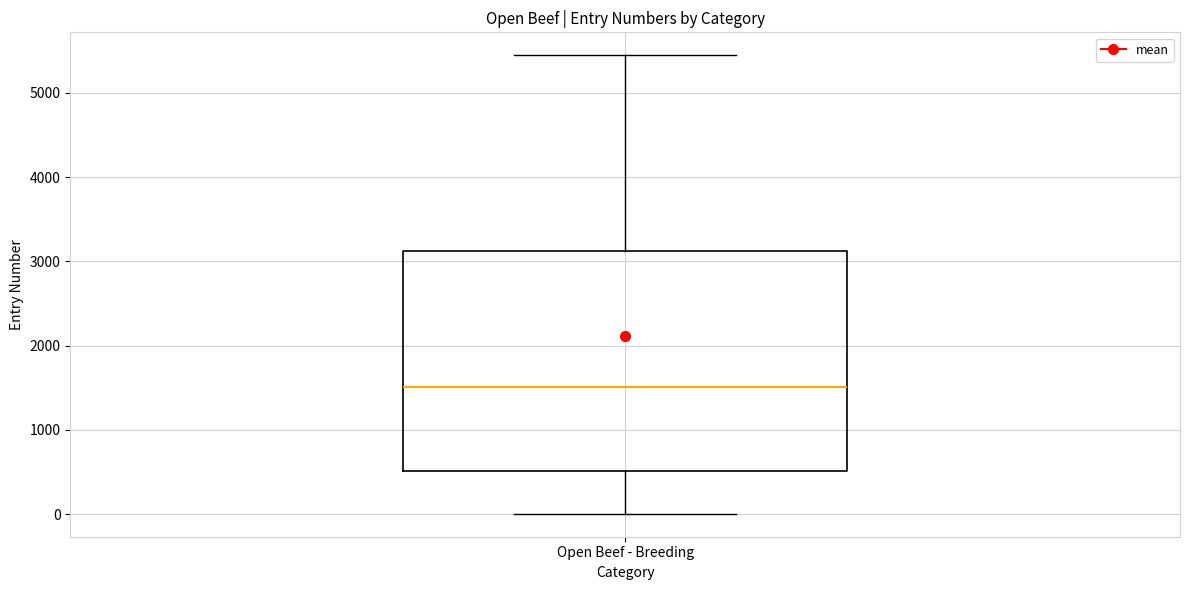

Transcribe this box plot: give where the median line is, the range the box spans, and where the two whiskers end, as read against the y-axis. The values are not printed on the chart, so give them approximately, as read against the axis.

median 1500, box 500 to 3100, whiskers 0 to 5400